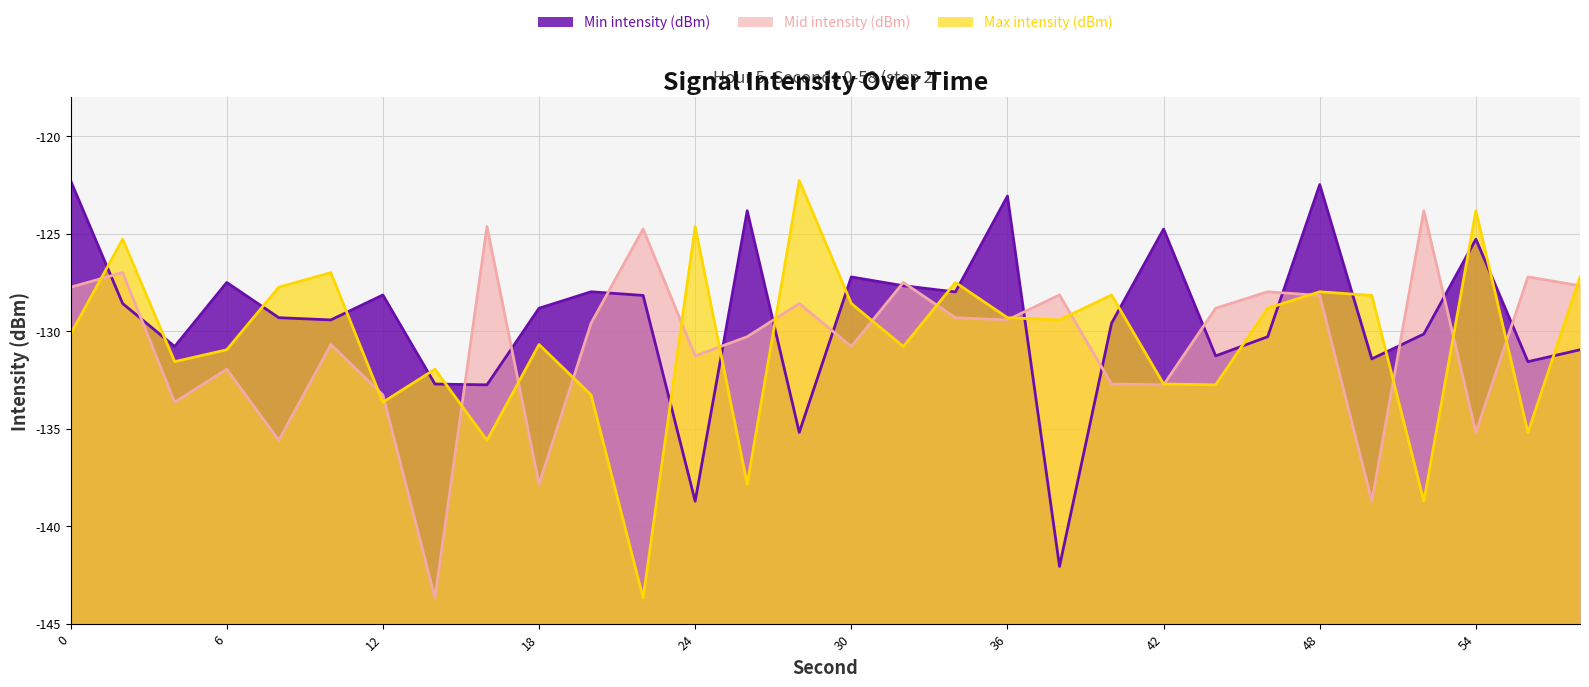

Reading left to right, what are all the values shown in this chart?

Min intensity (dBm): -122.3	-128.6	-130.8	-127.5	-129.3	-129.4	-128.1	-132.7	-132.8	-128.8	-128.0	-128.2	-138.7	-123.8	-135.2	-127.2	-127.7	-128.0	-123.1	-142.1	-129.6	-124.8	-131.3	-130.3	-122.5	-131.4	-130.1	-125.3	-131.6	-131.0
Mid intensity (dBm): -127.7	-127.0	-133.6	-132.0	-135.6	-130.7	-133.3	-143.7	-124.6	-137.8	-129.6	-124.8	-131.3	-130.3	-128.6	-130.8	-127.5	-129.3	-129.4	-128.1	-132.7	-132.8	-128.8	-128.0	-128.2	-138.7	-123.8	-135.2	-127.2	-127.7
Max intensity (dBm): -130.1	-125.3	-131.6	-131.0	-127.7	-127.0	-133.6	-132.0	-135.6	-130.7	-133.3	-143.7	-124.6	-137.8	-122.3	-128.6	-130.8	-127.5	-129.3	-129.4	-128.1	-132.7	-132.8	-128.8	-128.0	-128.2	-138.7	-123.8	-135.2	-127.2